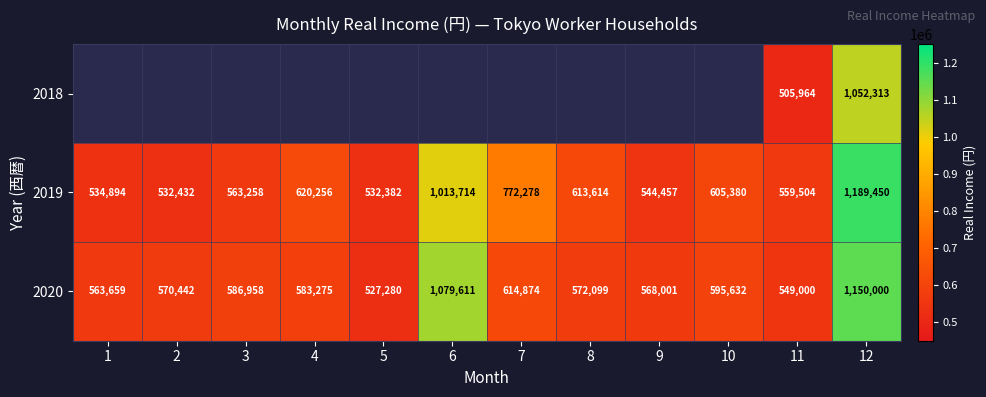

What is the sum of all 2019 values?

8081619